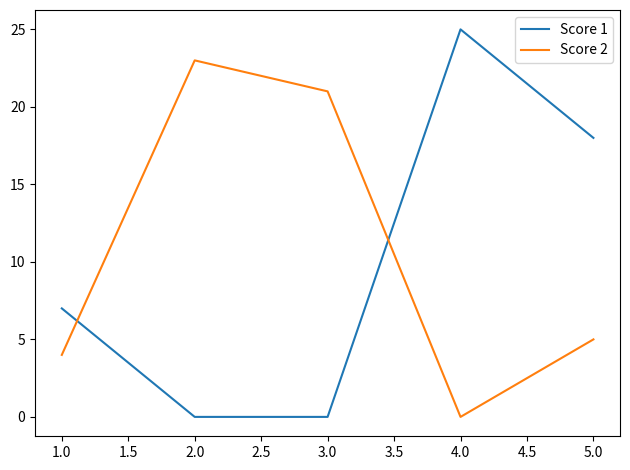

At how many categories does at least one series exceed 10?

4